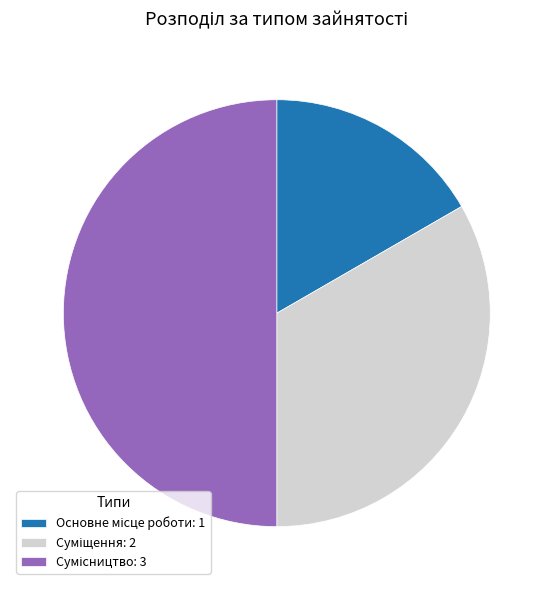

How many segments does this pie chart have?

3